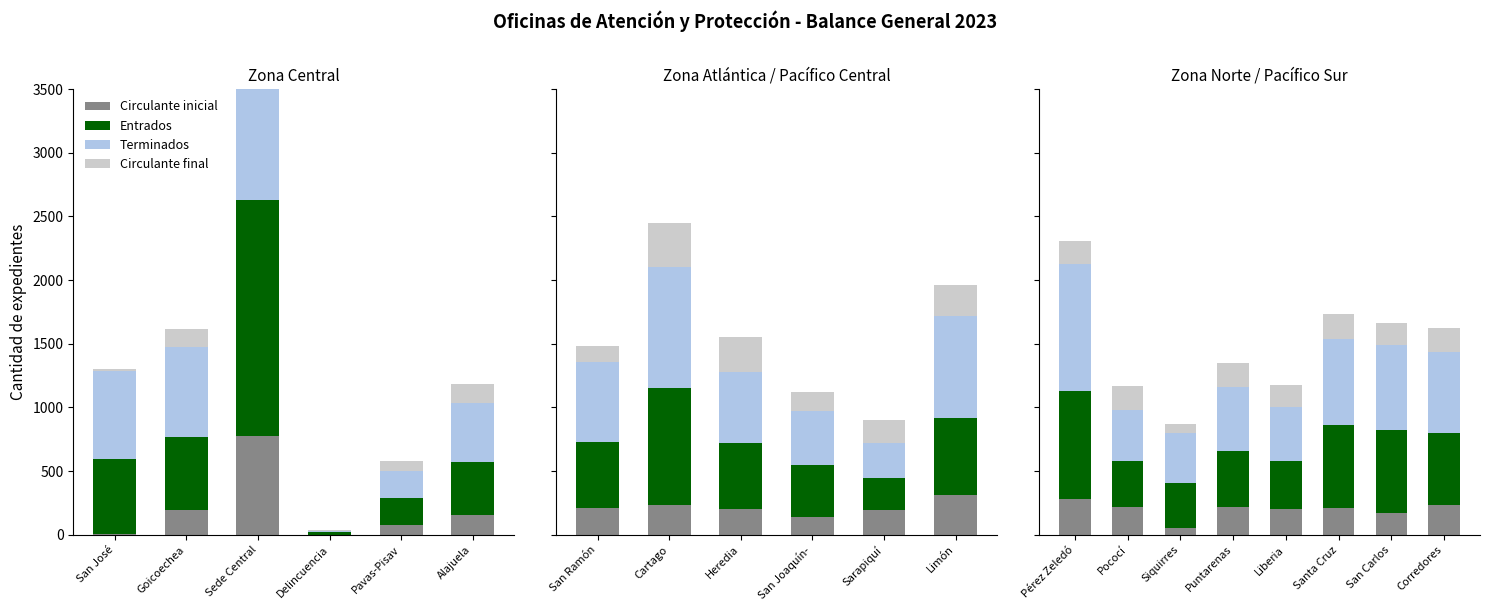

Which series changed the most between Sede Central and Delincuencia?

Terminados